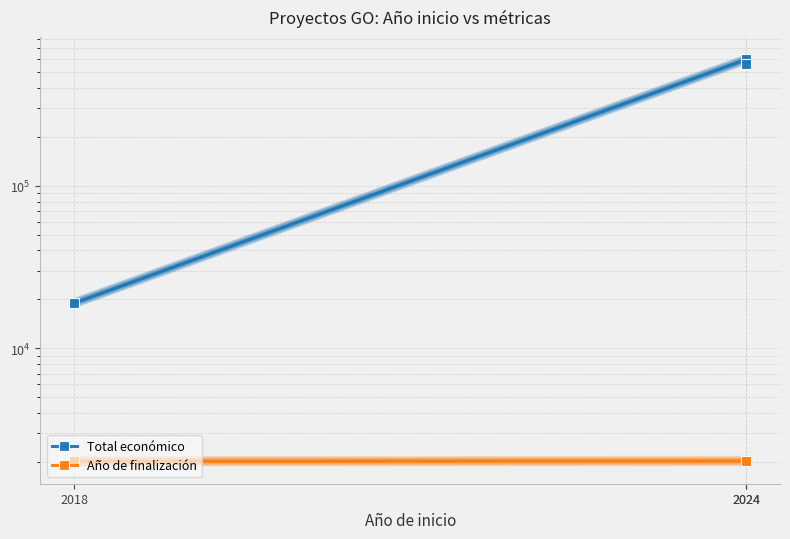

What is the average value of the Año de finalización series?

2025